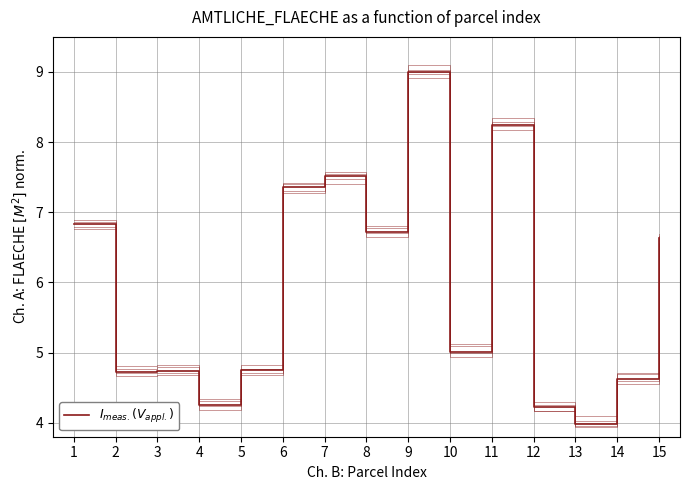

What is the sum of all values?

88.6